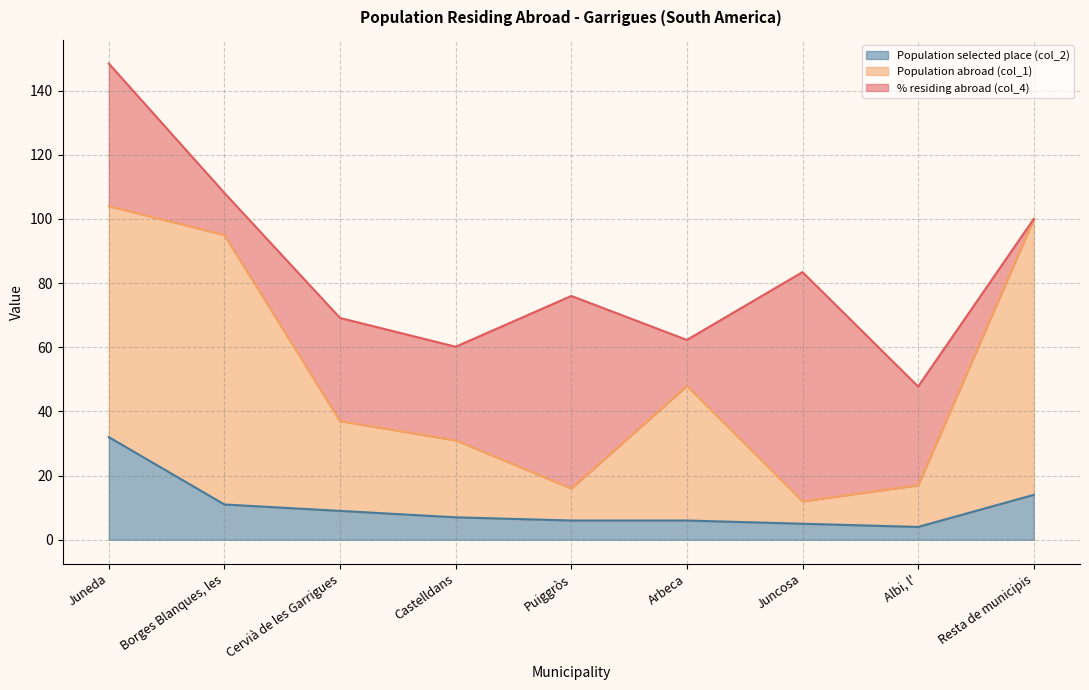

Where is Population selected place (col_2) nearest to the value 18?

Resta de municipis